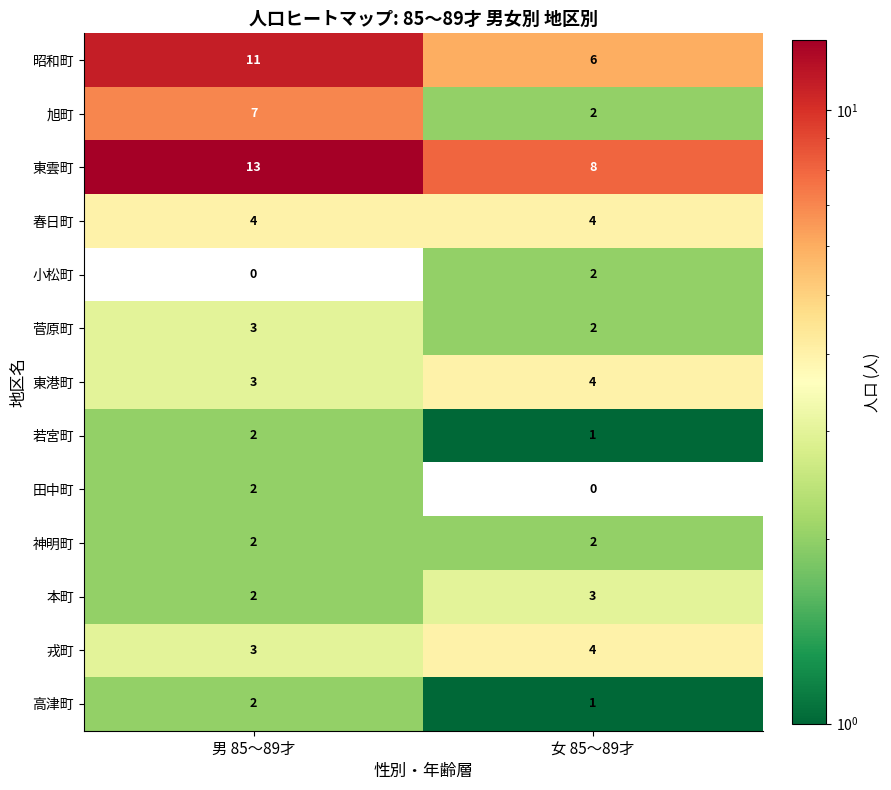

How many distinct data groups are displayed?

13